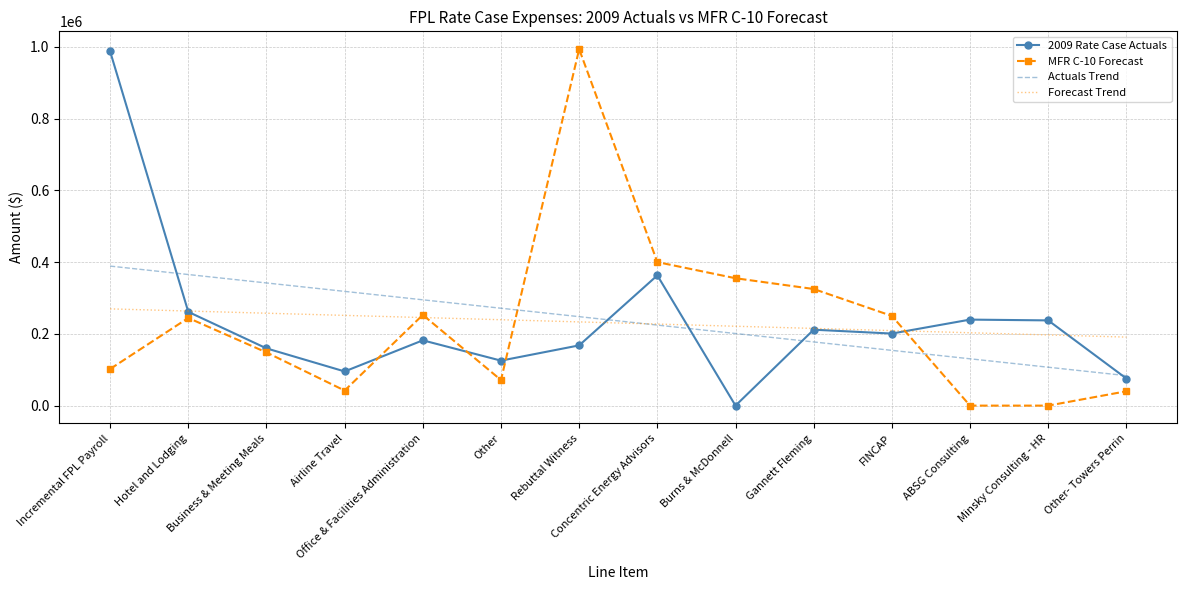

True or false: Actuals Trend has more than 1 points higher than both neighbors.

False